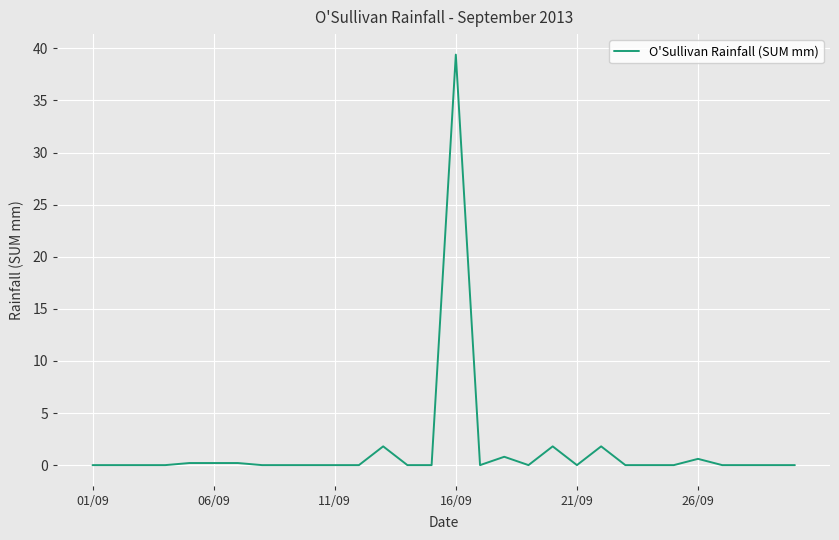

Is this an area chart (filled region under the line)?

No